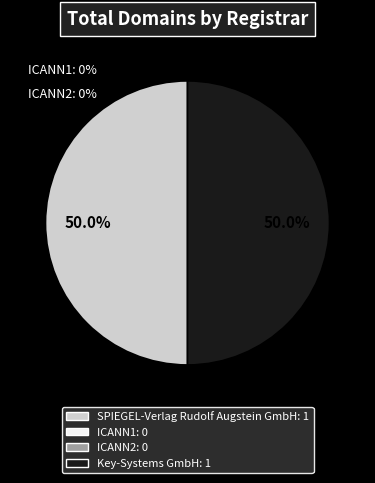

Rank the categories by value from lowest to highest.

ICANN1, ICANN2, SPIEGEL-Verlag Rudolf Augstein GmbH, Key-Systems GmbH